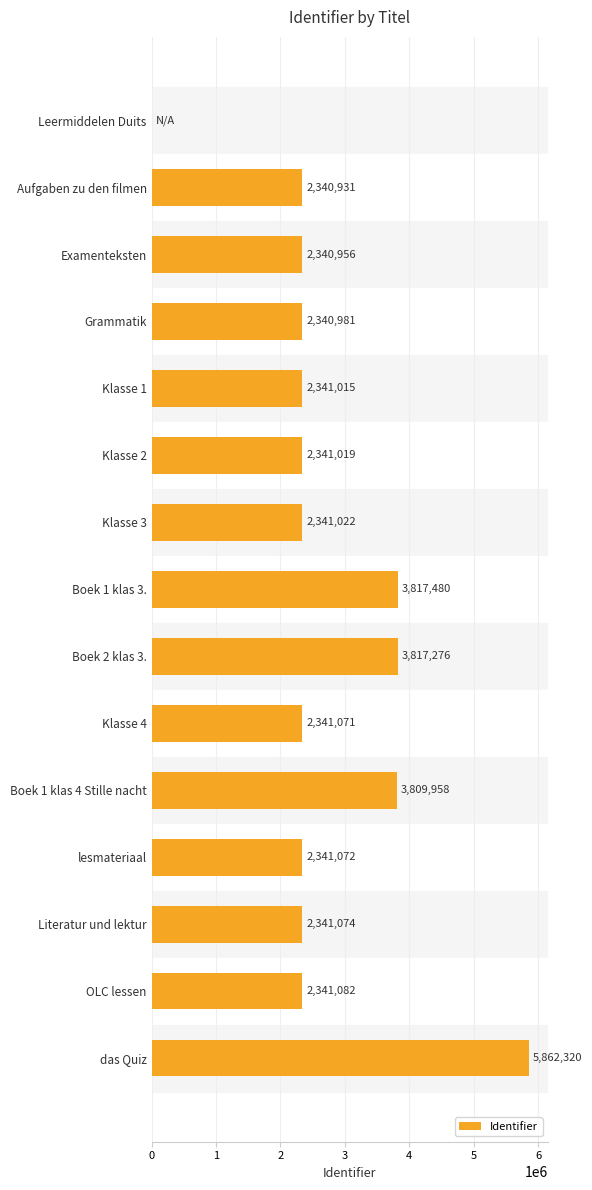

Approximately how many times larger is the value at Grammatik compared to OLC lessen?

1.0